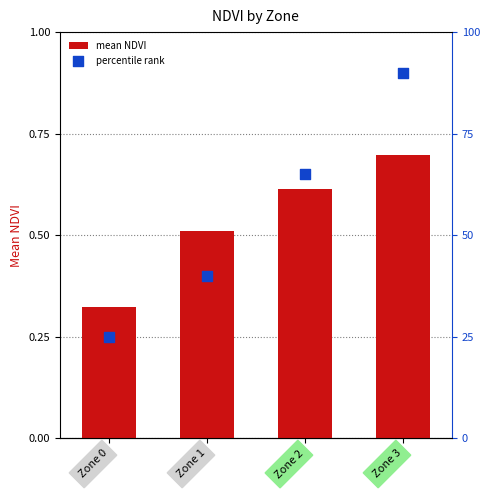

Which series contains the lowest Y value?

mean NDVI